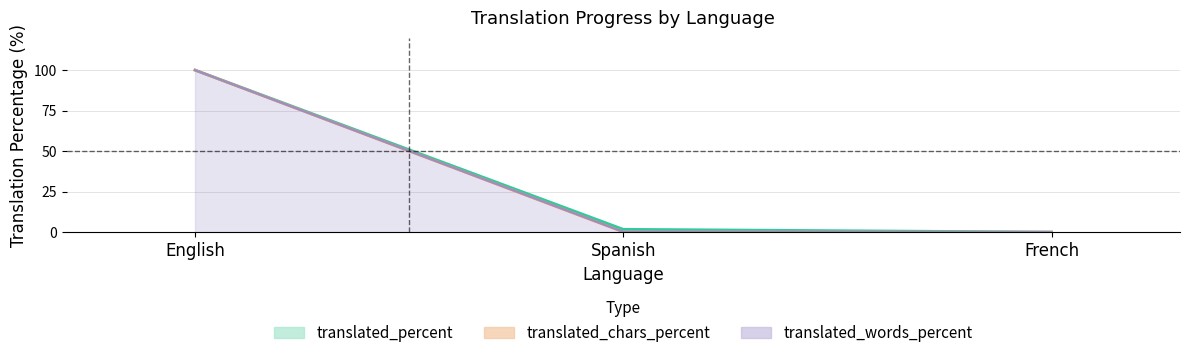

How many positive values does the translated_words series have?

2